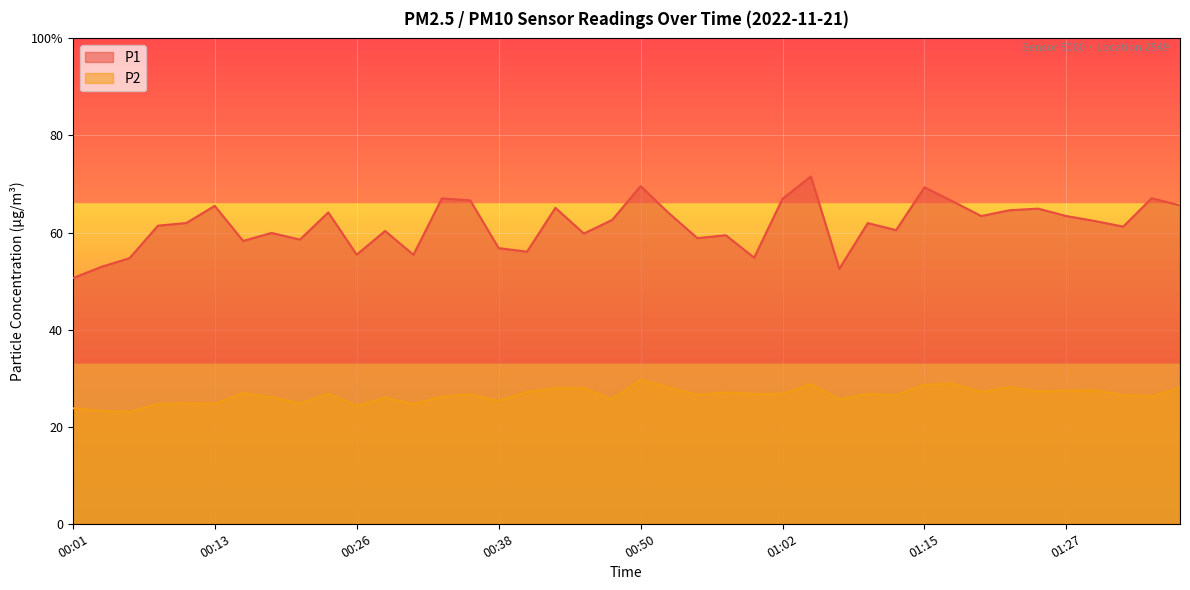

What is the total value across all series at 00:18?

86.0